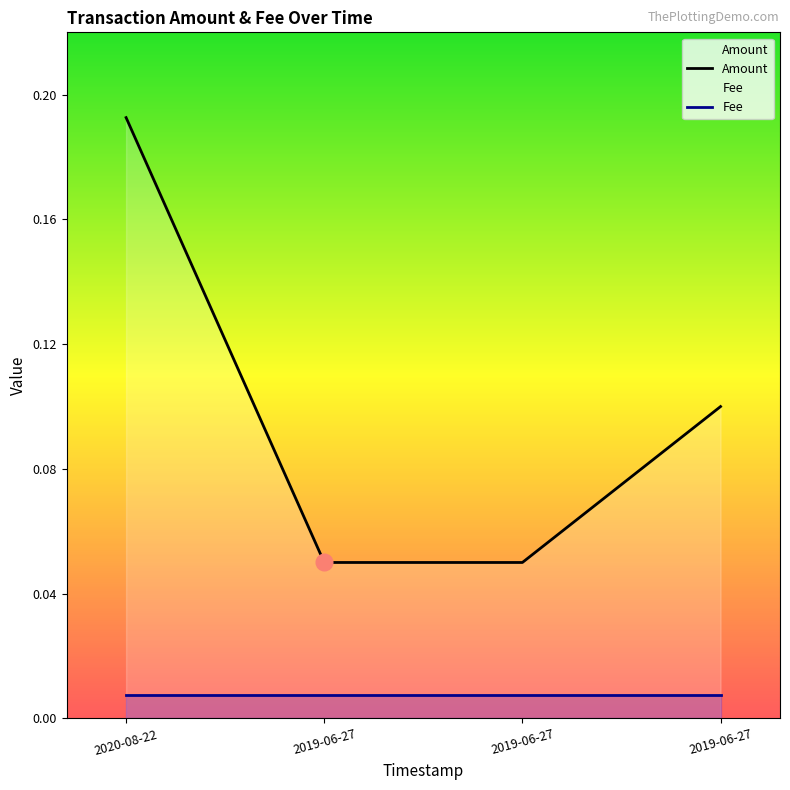

What value does the Amount series have at 2019-06-27?

0.1